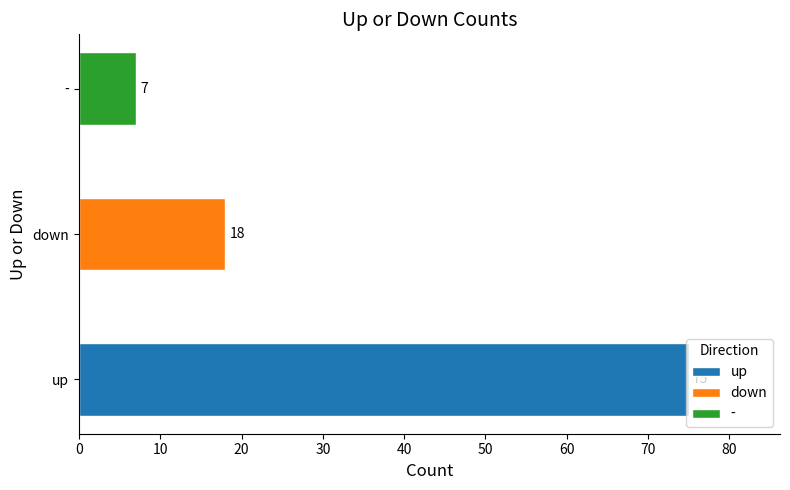

Between down and up, which is larger?

up